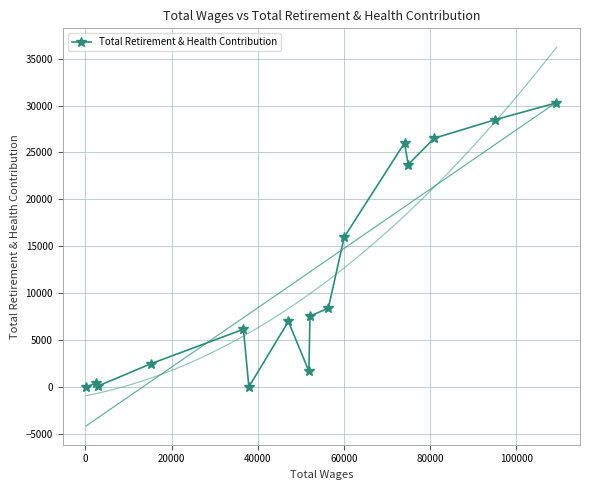

What is the maximum value for Total Retirement & Health Contribution?

30291